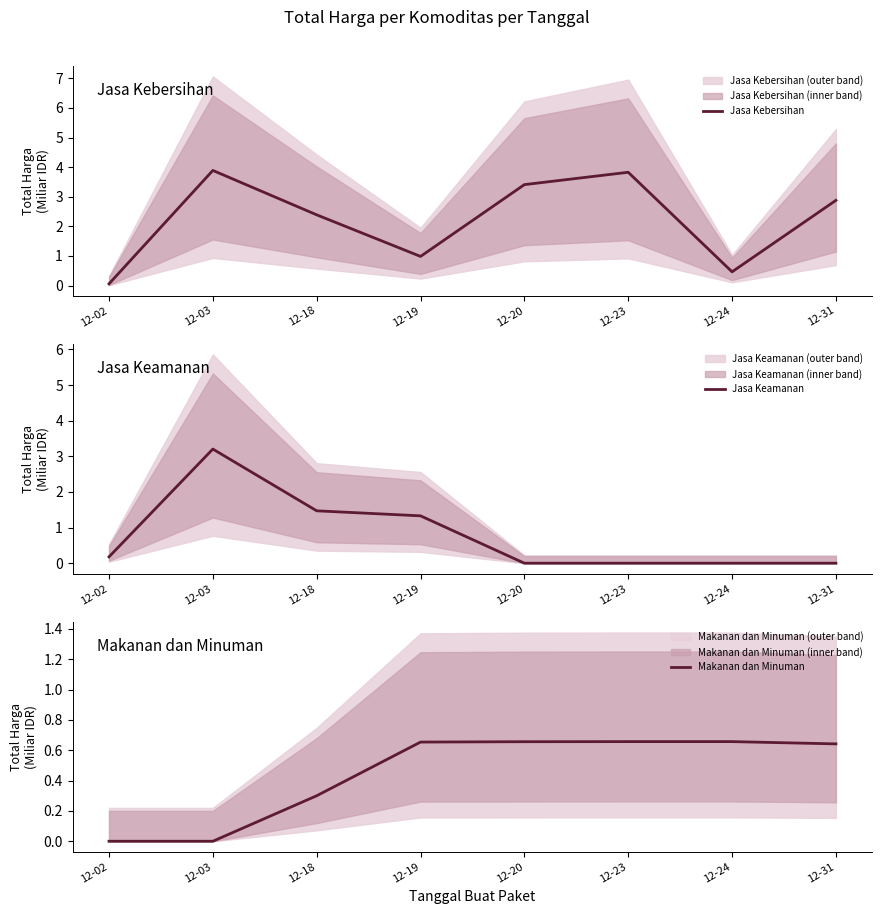

Reading left to right, what are all the values shown in this chart?

Jasa Kebersihan: 0.1	3.9	2.4	1.0	3.4	3.8	0.5	2.9
Jasa Keamanan: 0.2	3.2	1.5	1.3	0.0	0.0	0.0	0.0
Makanan dan Minuman: 0.0	0.0	0.3	0.7	0.7	0.7	0.7	0.6